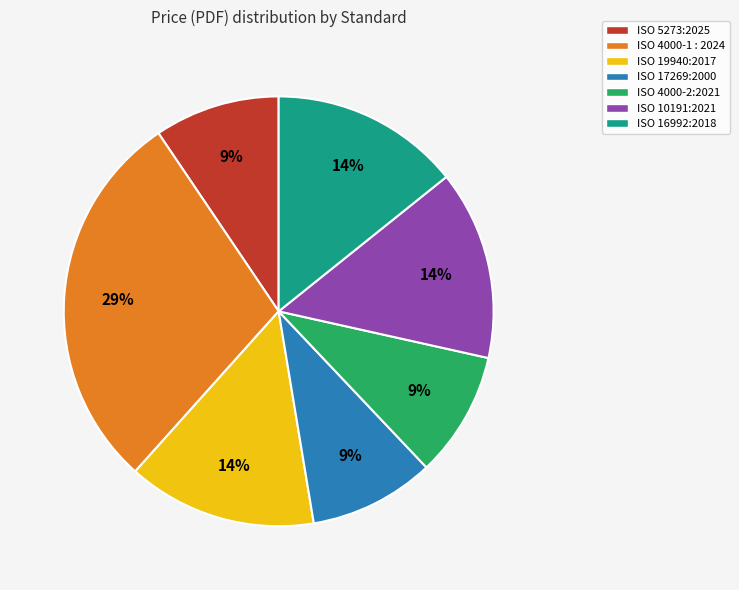

How many slices are in this pie chart?

7